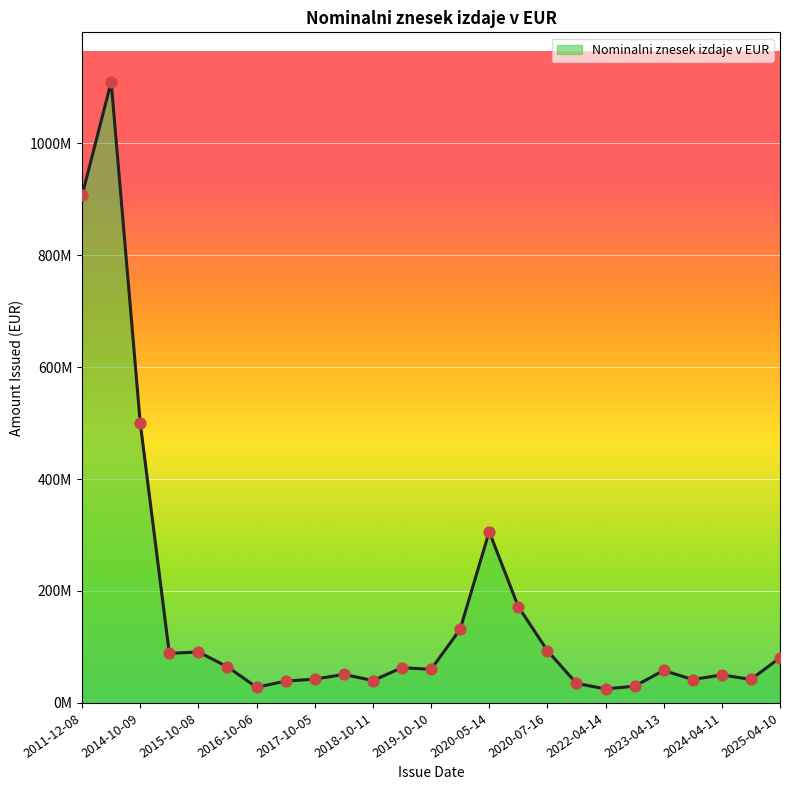

Does the chart have visible grid lines?

Yes